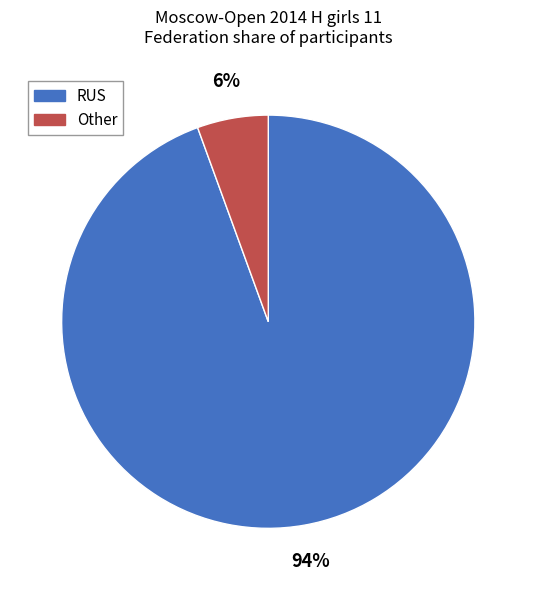

How many segments does this pie chart have?

2